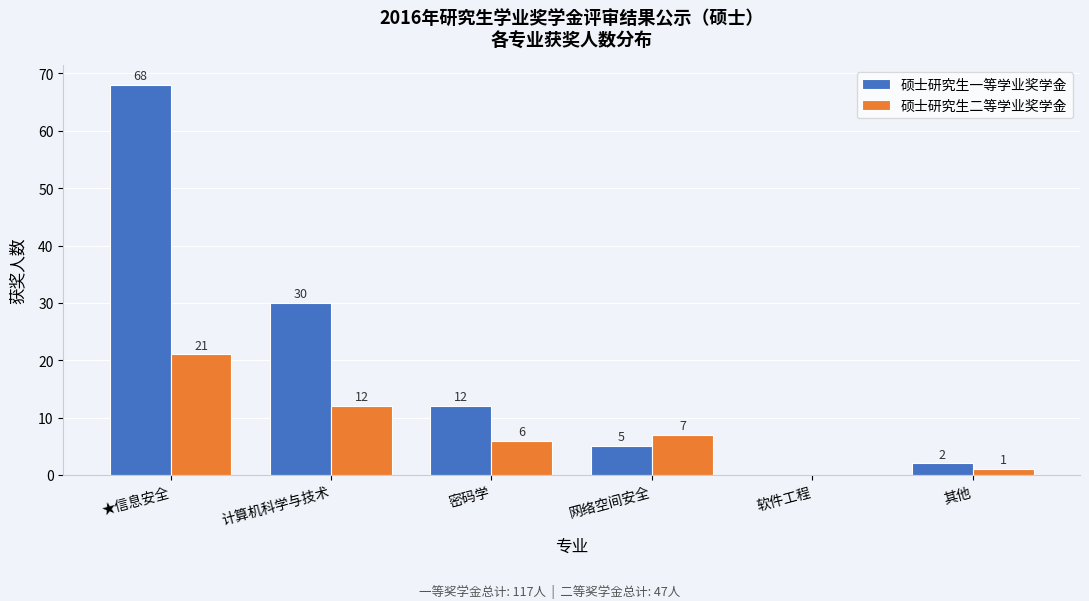

Reading left to right, list all the values displayed in this chart.

硕士研究生一等学业奖学金: ★信息安全=68	计算机科学与技术=30	密码学=12	网络空间安全=5	软件工程=0	其他=2
硕士研究生二等学业奖学金: ★信息安全=21	计算机科学与技术=12	密码学=6	网络空间安全=7	软件工程=0	其他=1